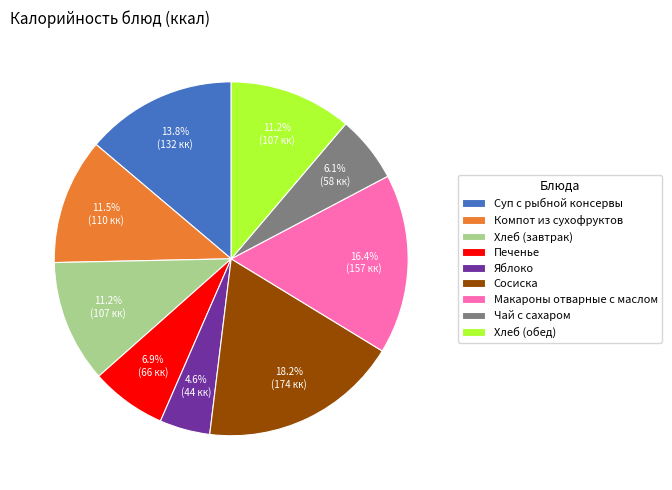

How many segments does this pie chart have?

9